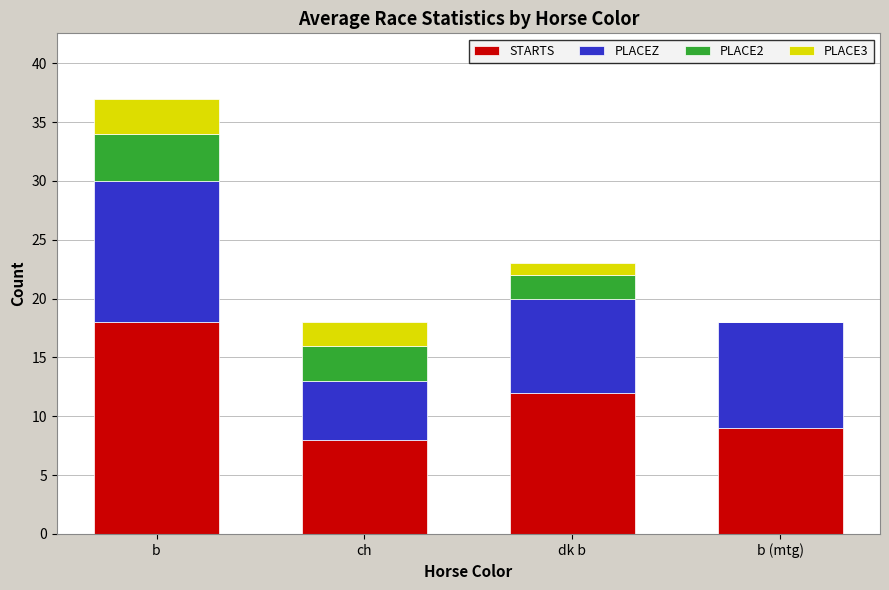

At which category is the sum across all series the highest?

b